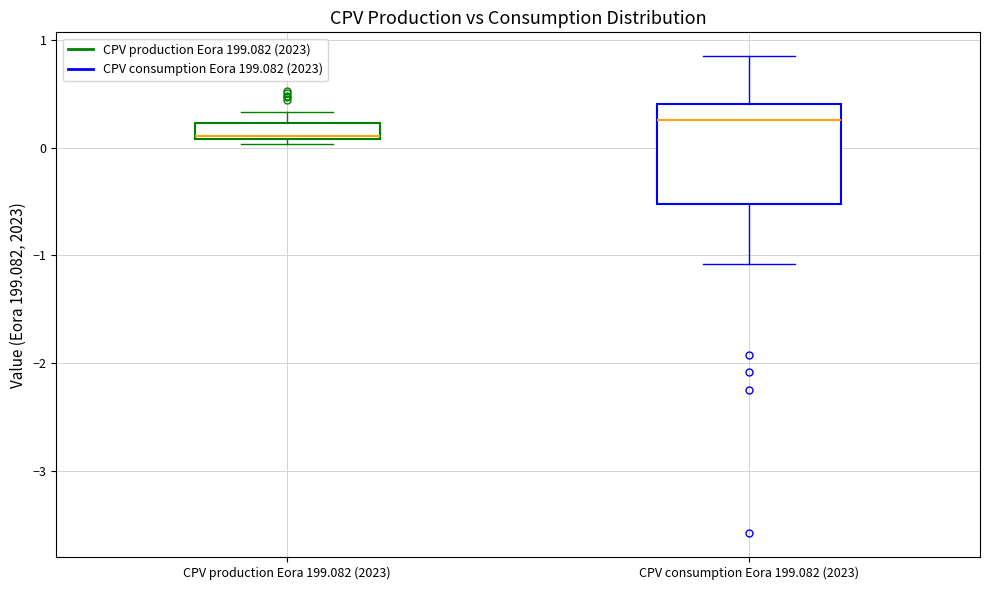

Where does the median line of the box for CPV consumption Eora 199.082 (2023) sit on the y-axis? The values are not printed on the chart, so give them approximately, as read against the axis.

0.3